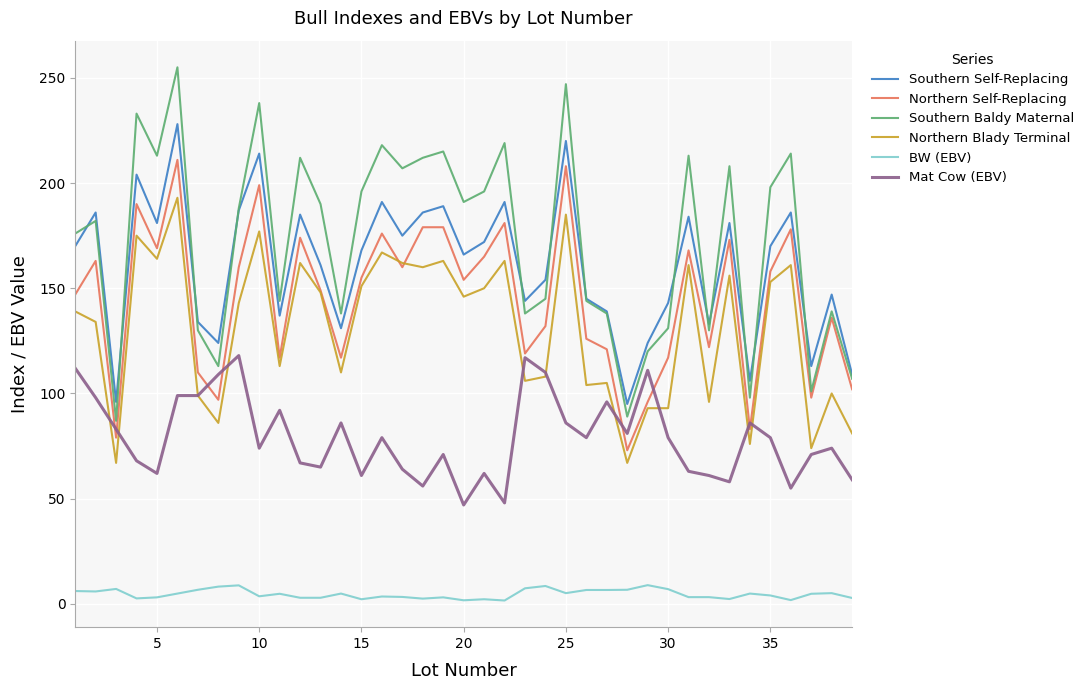

What are all the series names shown in the legend?

Southern Self-Replacing, Northern Self-Replacing, Southern Baldy Maternal, Northern Blady Terminal, BW (EBV), Mat Cow (EBV)